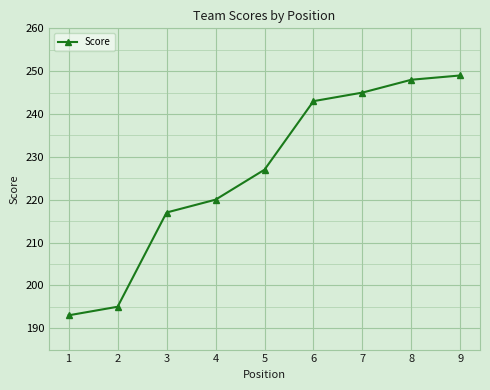

Is it true that the value at 5 is 345?

False